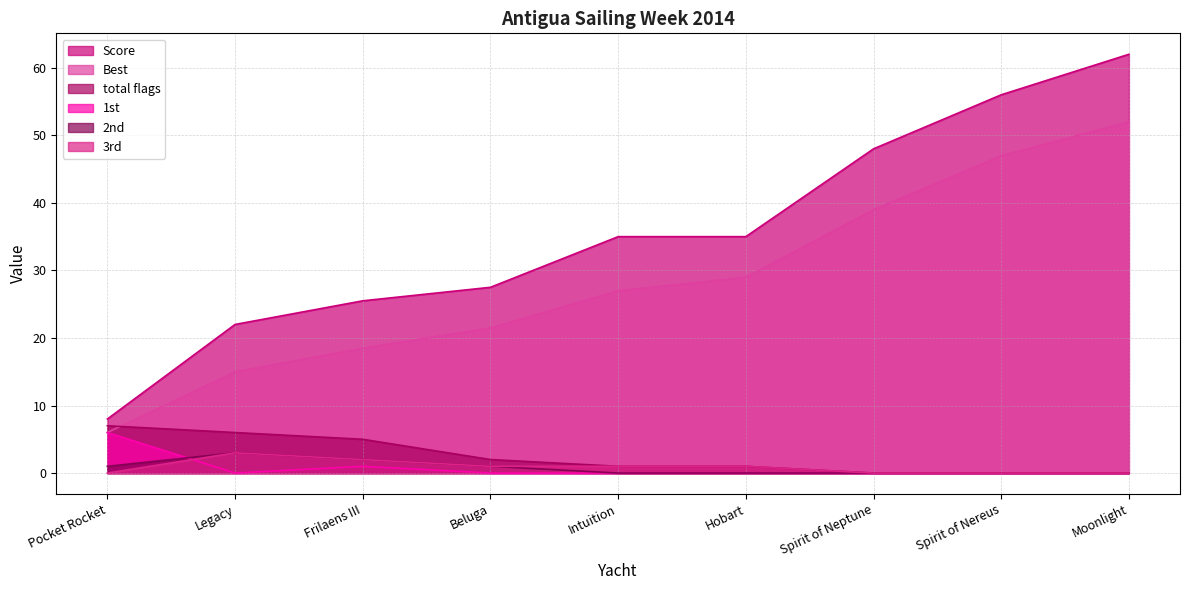

How many positive values does the 1st series have?

2